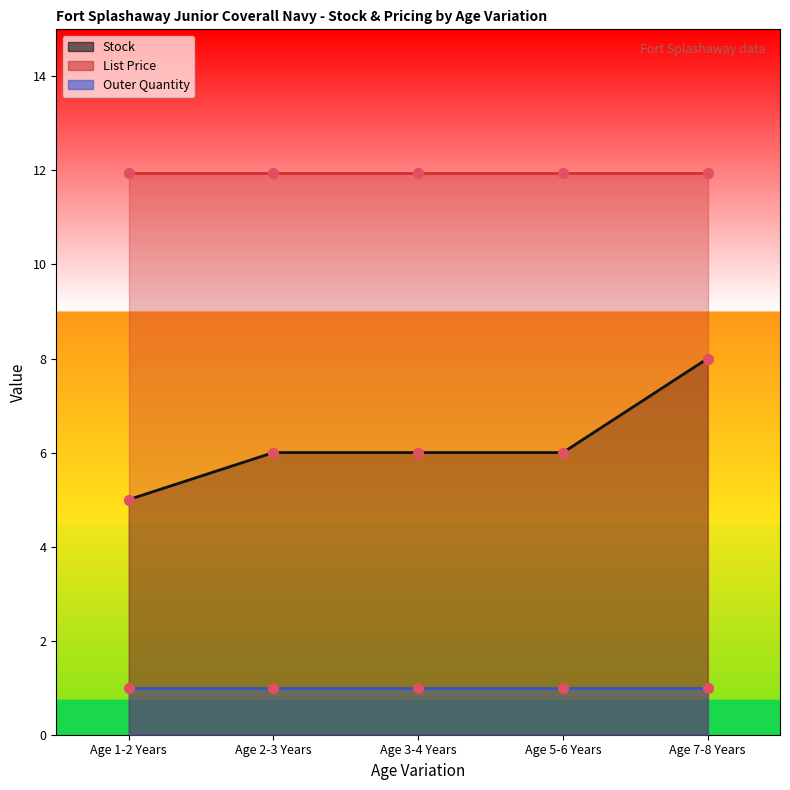

Which series has the largest total across all categories?

List Price